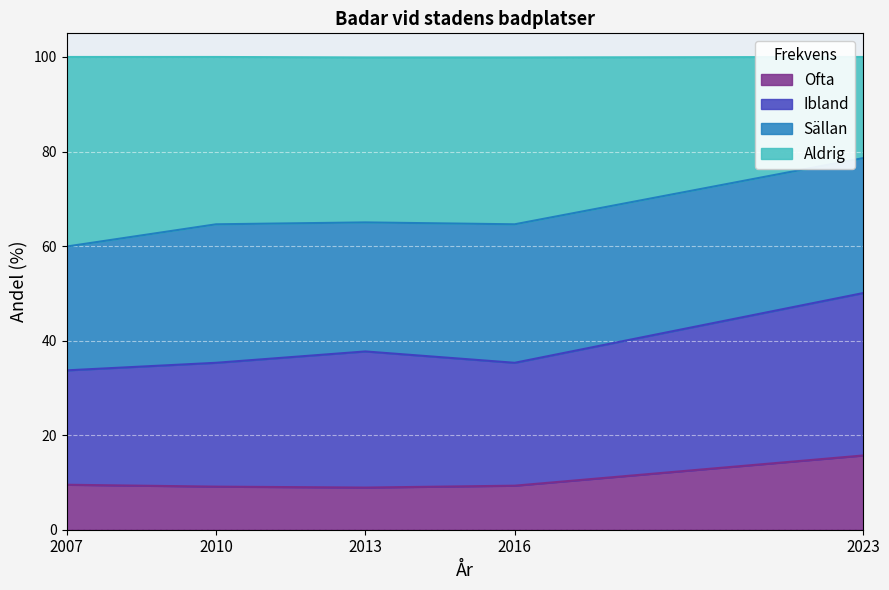

Read the Ofta value at 2007.

9.5